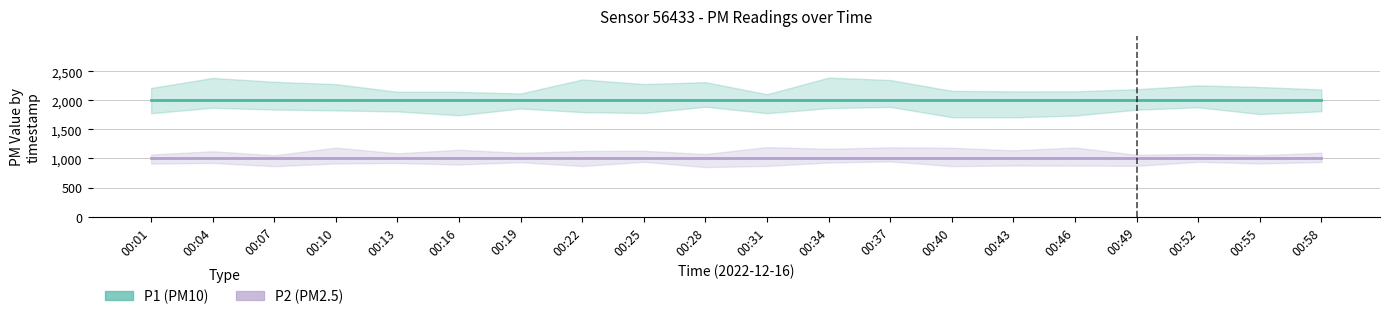

What is the spread (max minus min) of values at 00:58?

1000.0